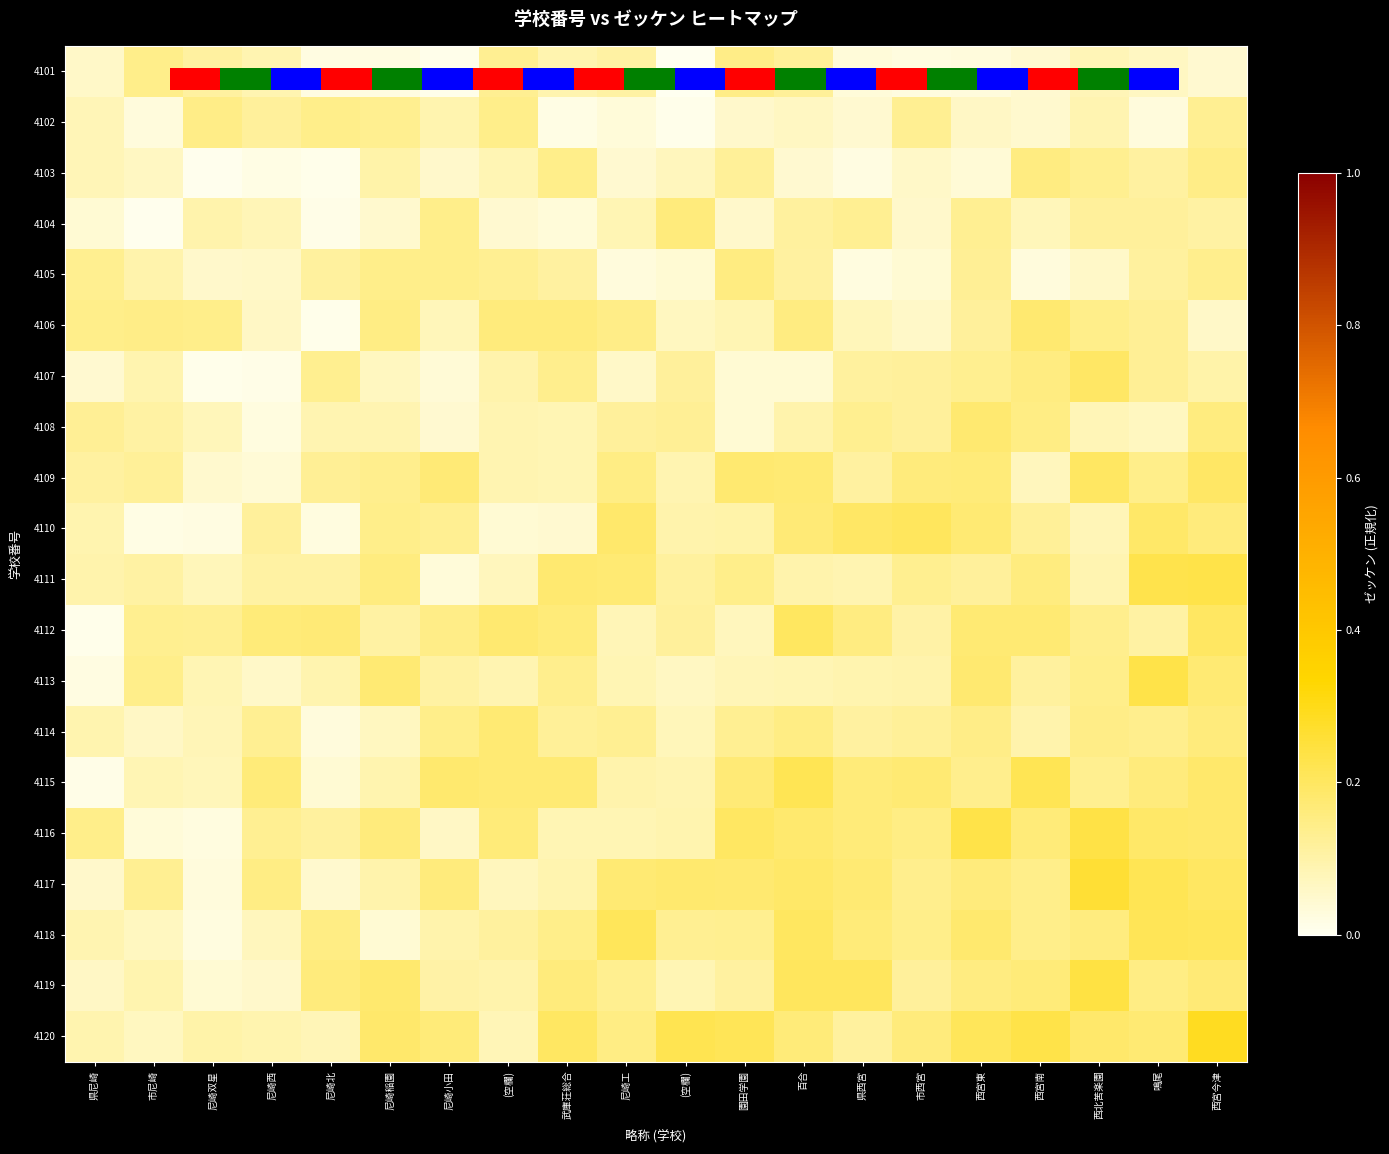

Count the 4117 values in the range 0 to 1.

20